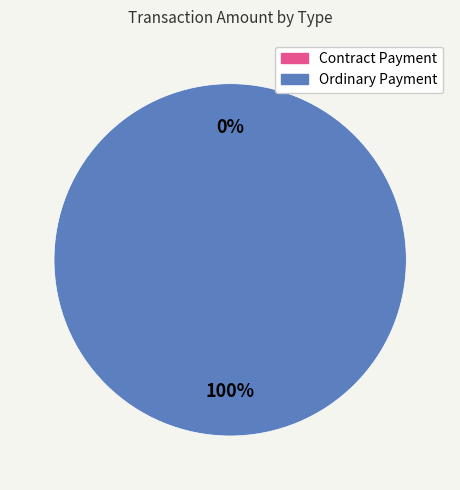

What is the change in value from Contract Payment to Ordinary Payment?

+0.3